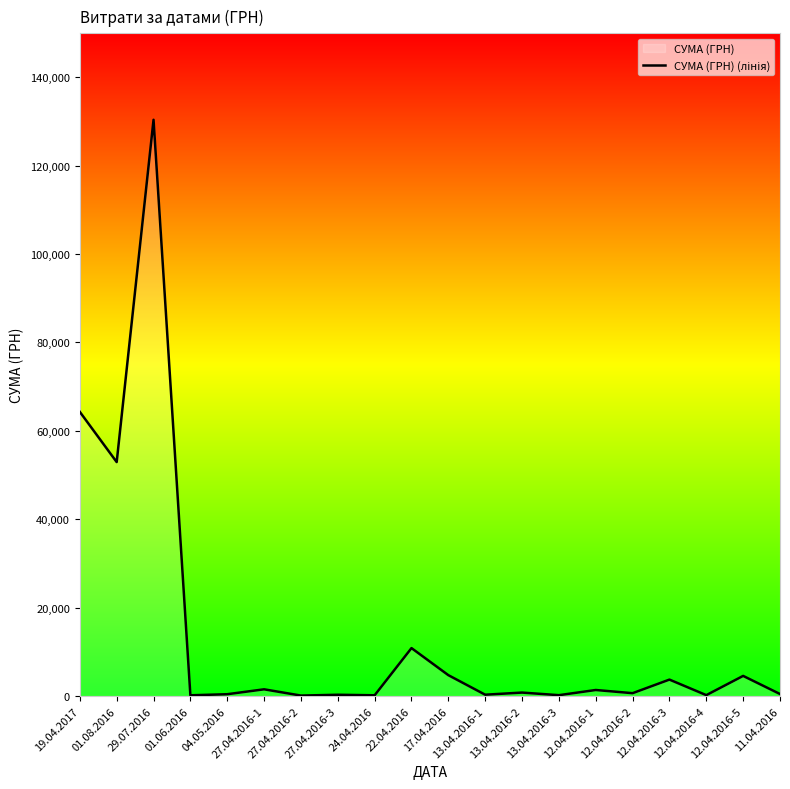

How many values exceed 792?

9